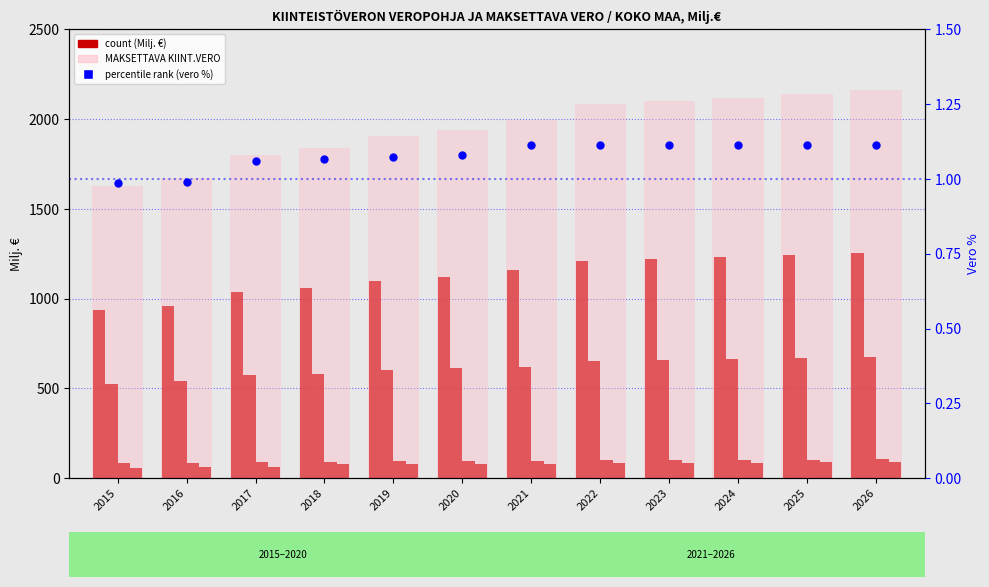

Which series contains the highest Y value?

MAKSETTAVA KIINT.VERO (total)